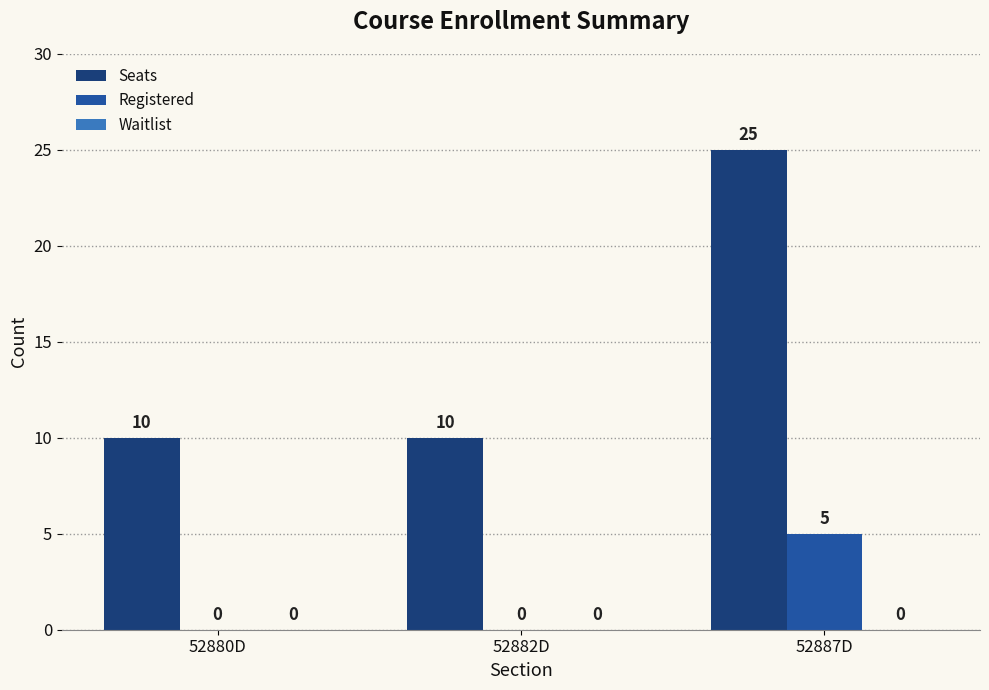

Count the number of categories in the chart.

3